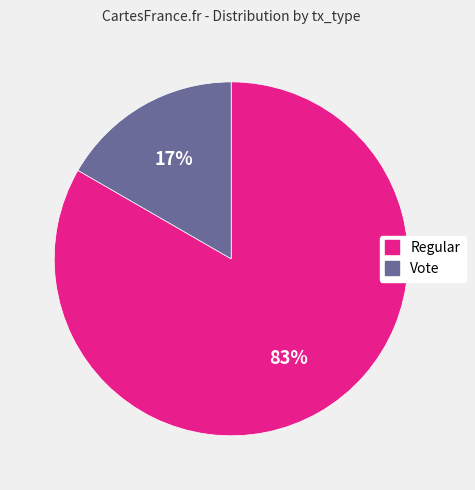

Does Vote account for over 50% of the chart?

No